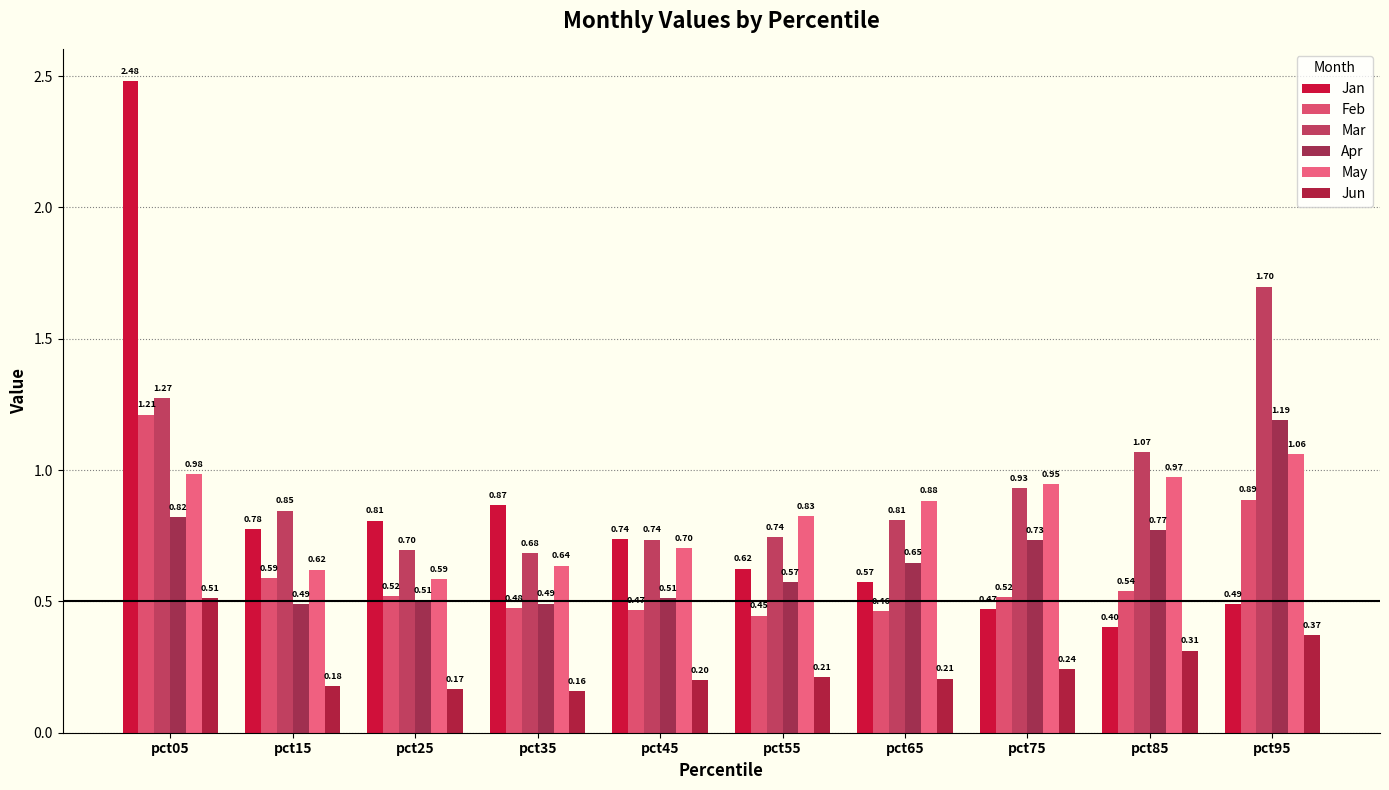

Which series has the largest range (max minus min)?

Jan